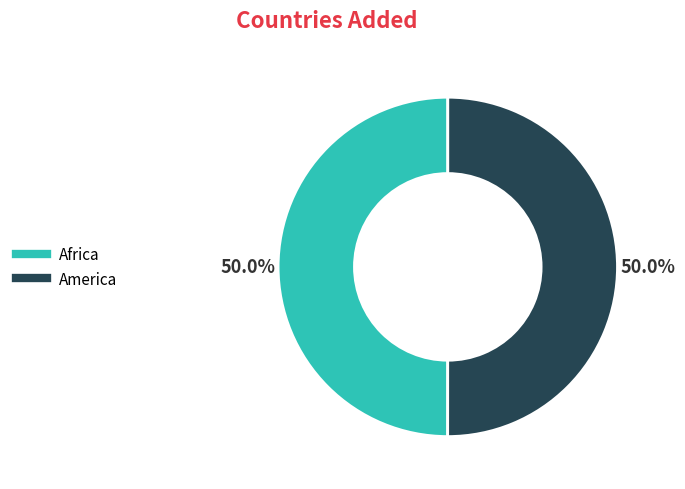

Combined, what portion of the pie is America and Africa?

100.0%